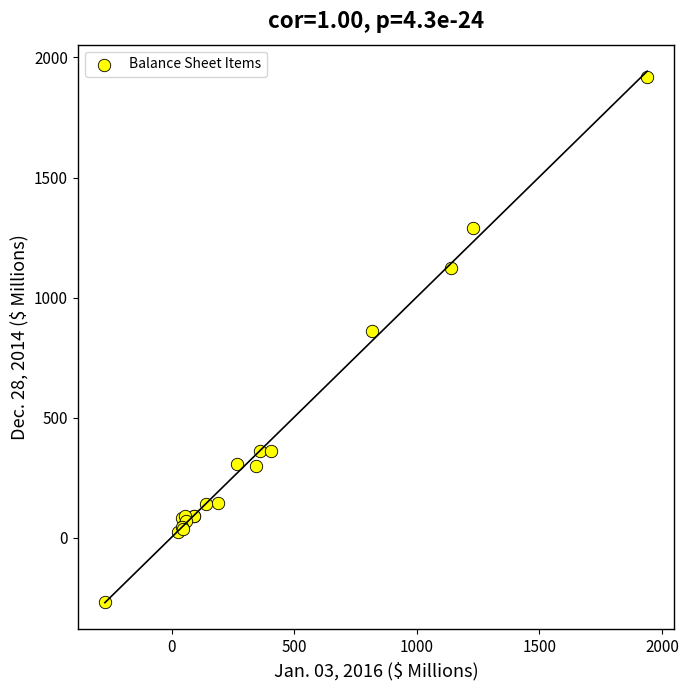

What Y value in the scatter plot is closest to 825?

860.1